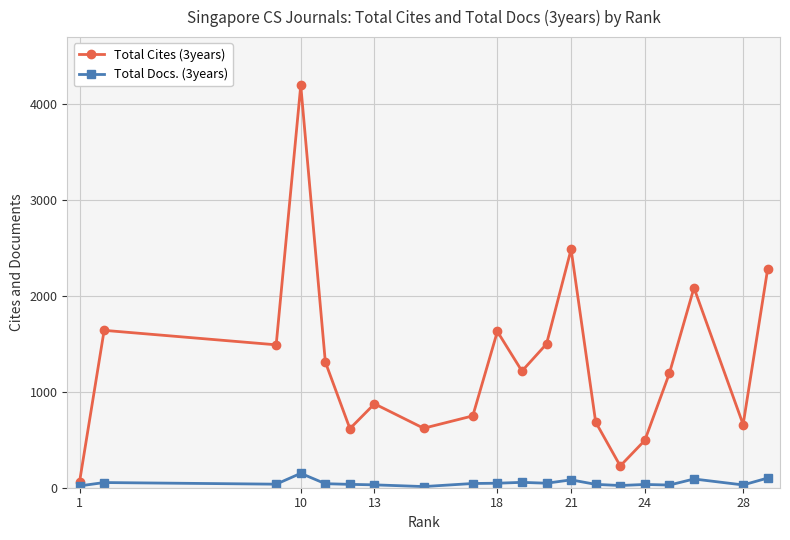

What is the greatest value displayed?

4195